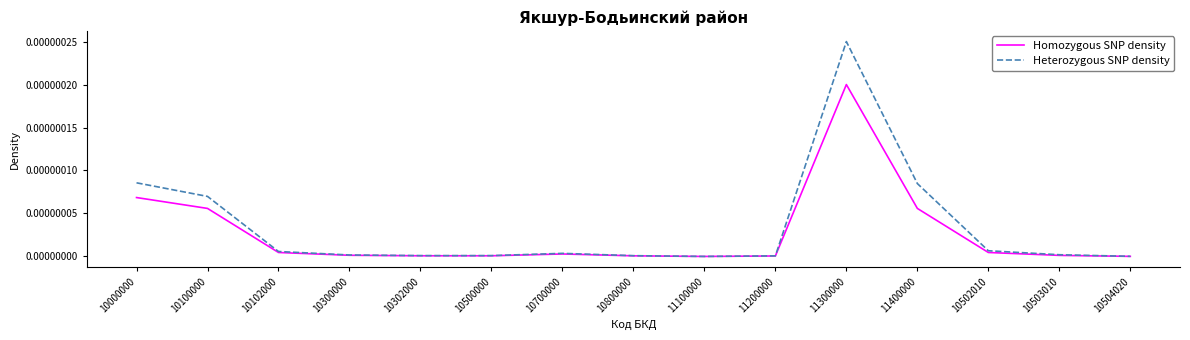

Which category has the highest value in the Homozygous SNP density series?

11300000